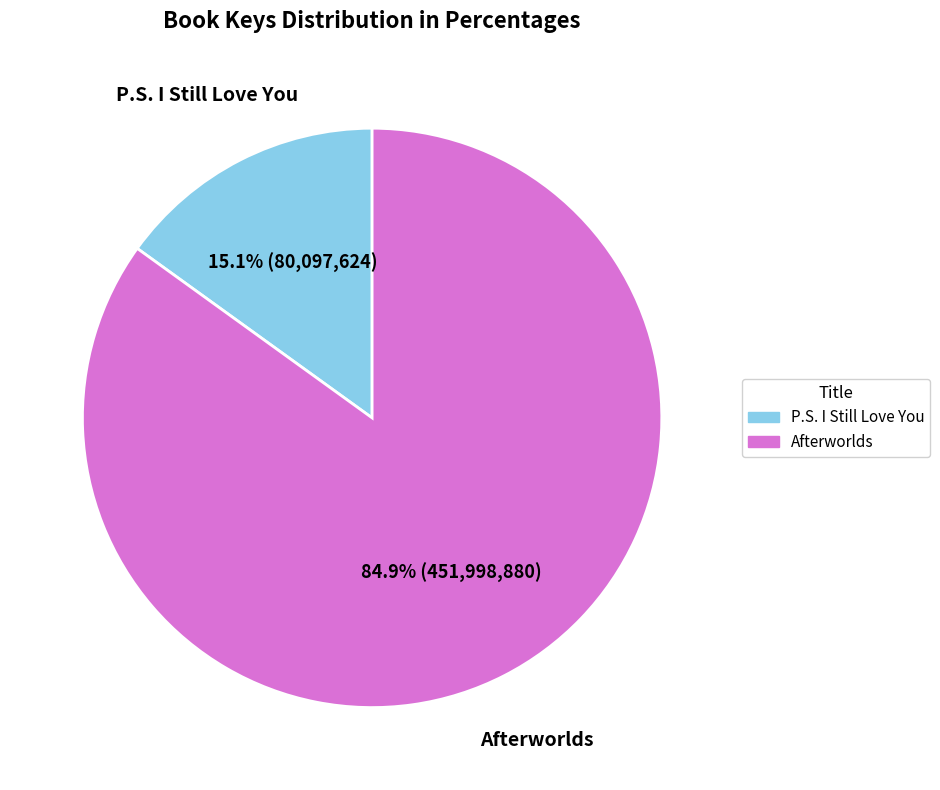

Which slice is the smallest?

P.S. I Still Love You